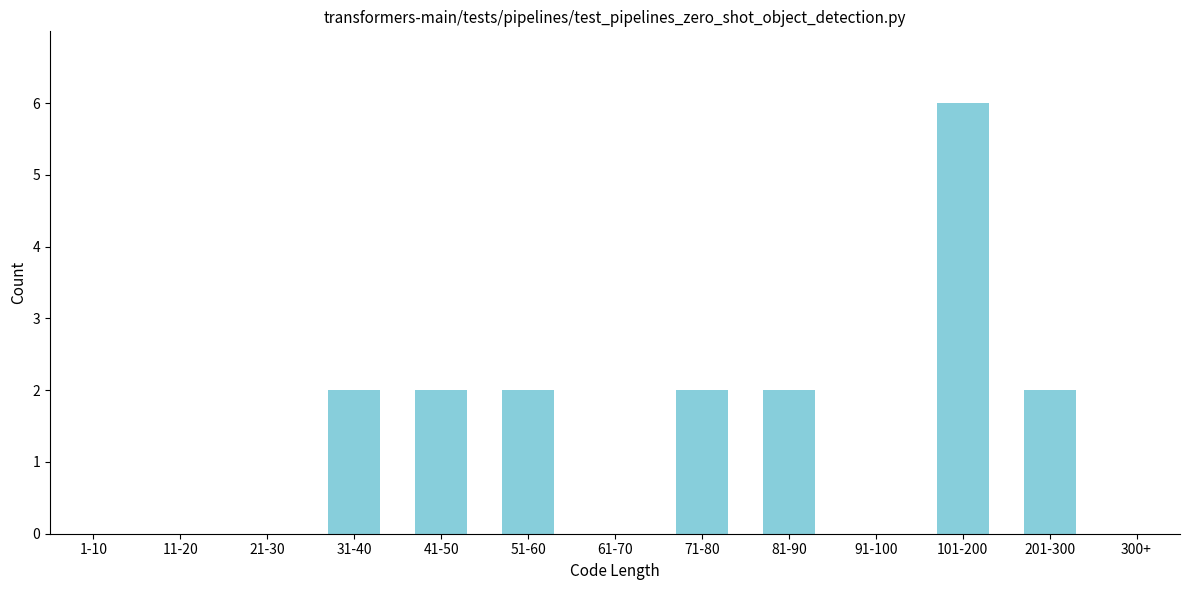

Reading left to right, transcribe all the data shown in this chart.

1-10=0	11-20=0	21-30=0	31-40=2	41-50=2	51-60=2	61-70=0	71-80=2	81-90=2	91-100=0	101-200=6	201-300=2	300+=0